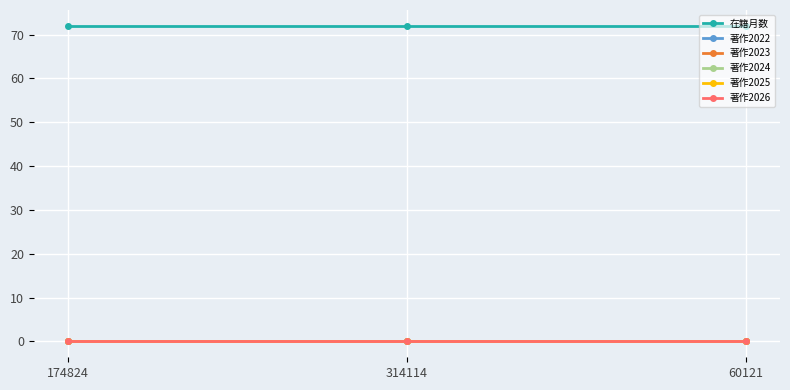

The value of 著作2022 at 314114 is 0. True or false?

True